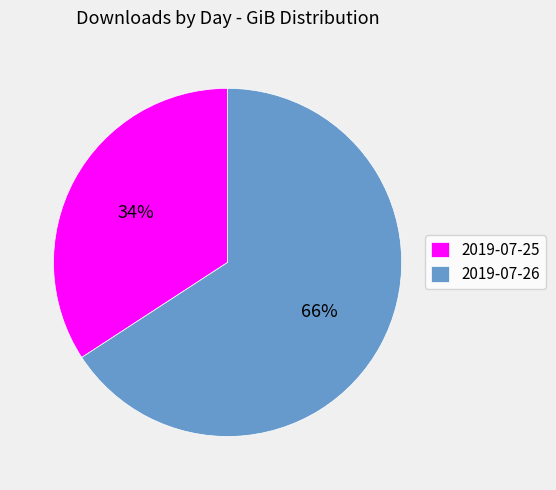

Which category has the biggest portion of the pie?

2019-07-26